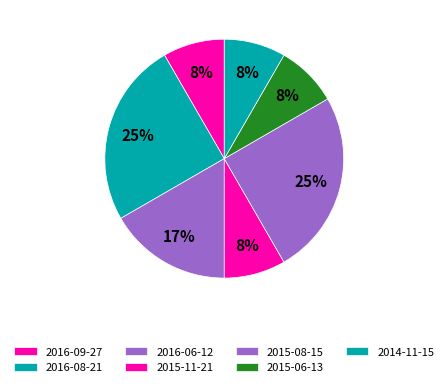

To the nearest percent, what percentage of the pie is 2016-06-12?

17%